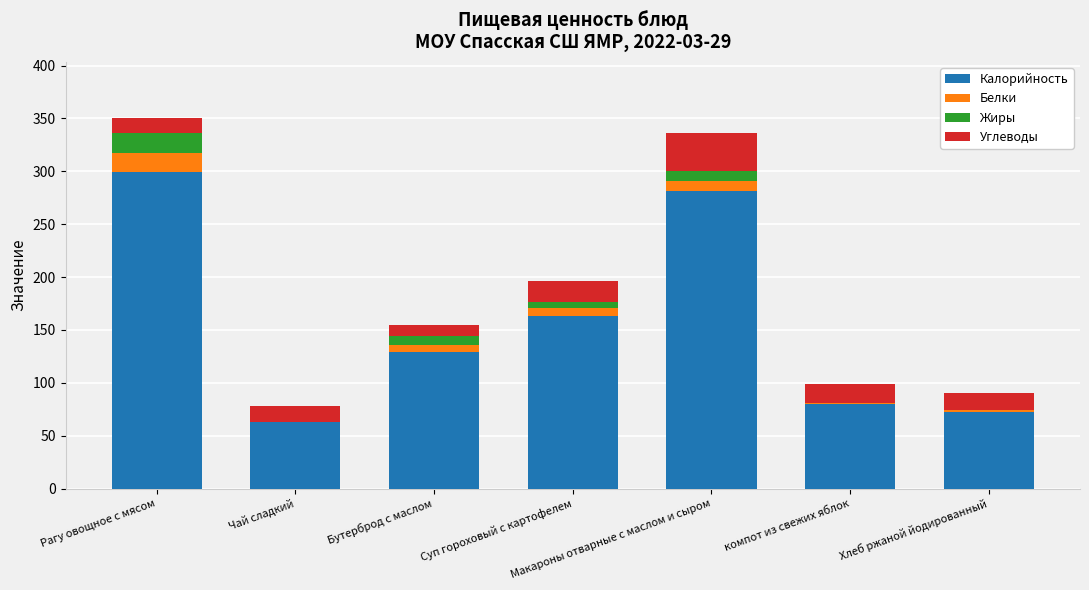

Is it true that Калорийность equals 477.0 at Макароны отварные с маслом и сыром?

False